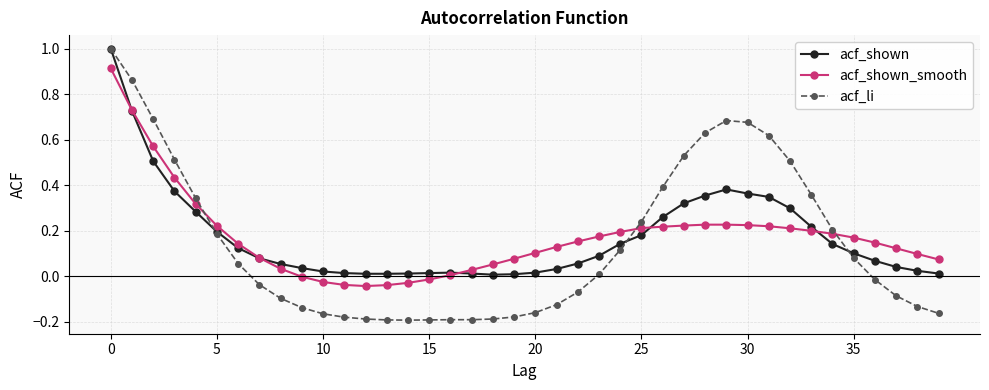

Count the number of data series in this chart.

3